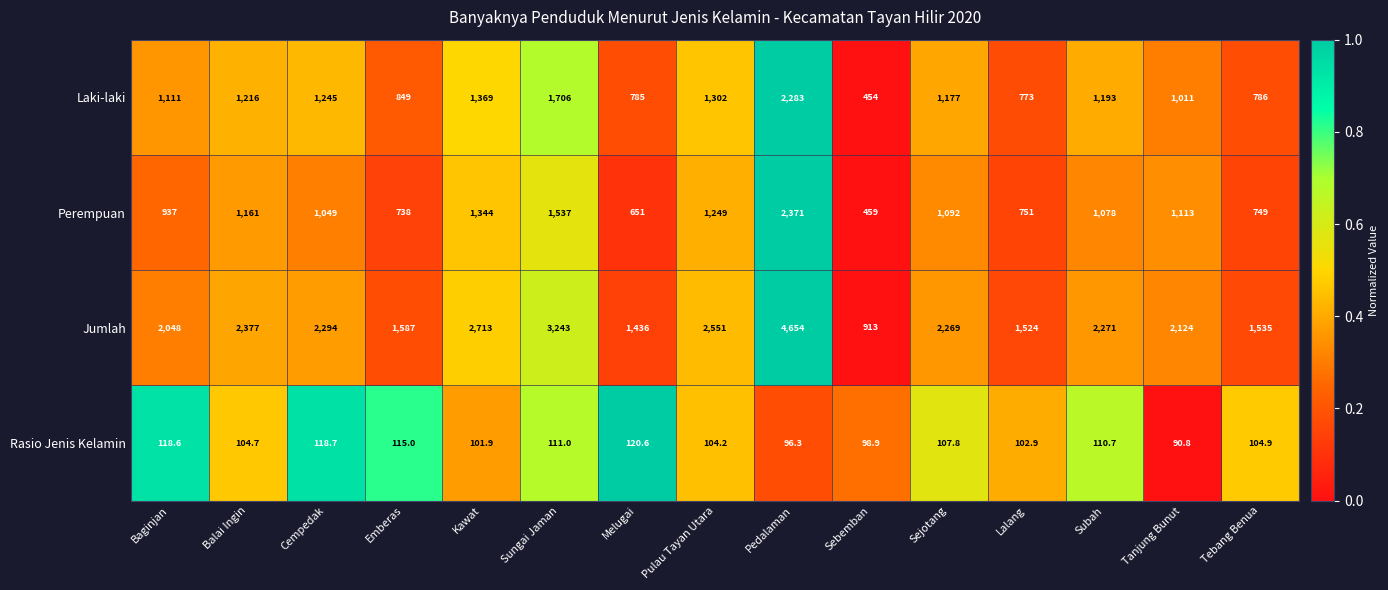

At Emberas, list the series in order from smallest to largest.

Rasio Jenis Kelamin, Perempuan, Laki-laki, Jumlah